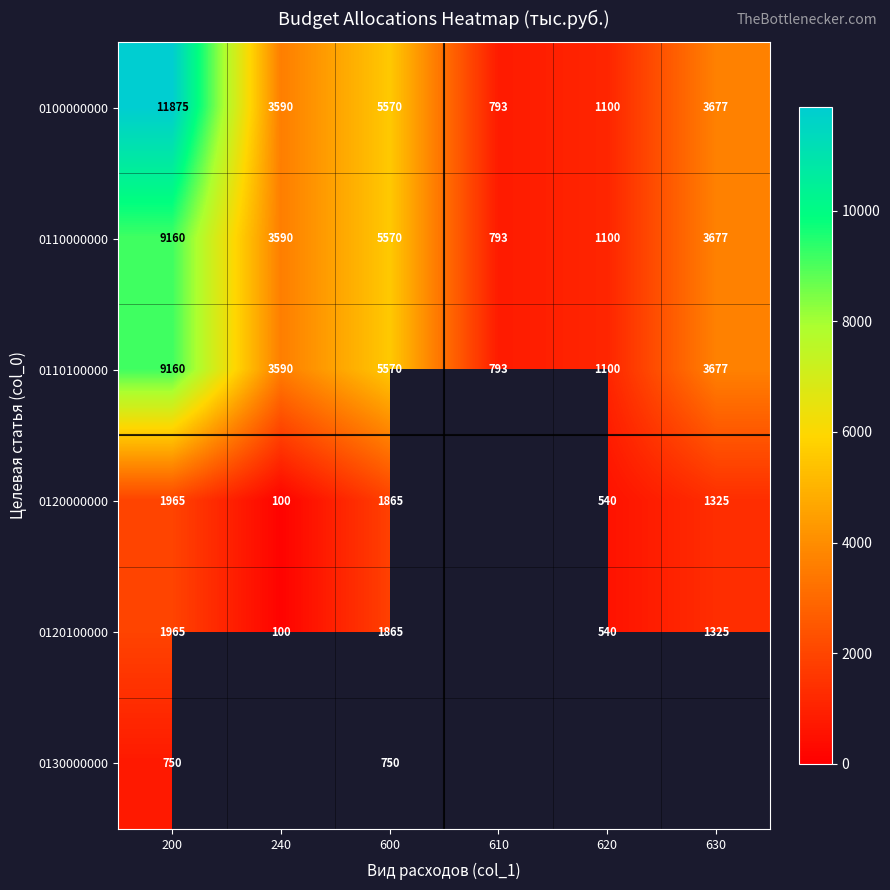

What is the total value across all series at 200?

34875